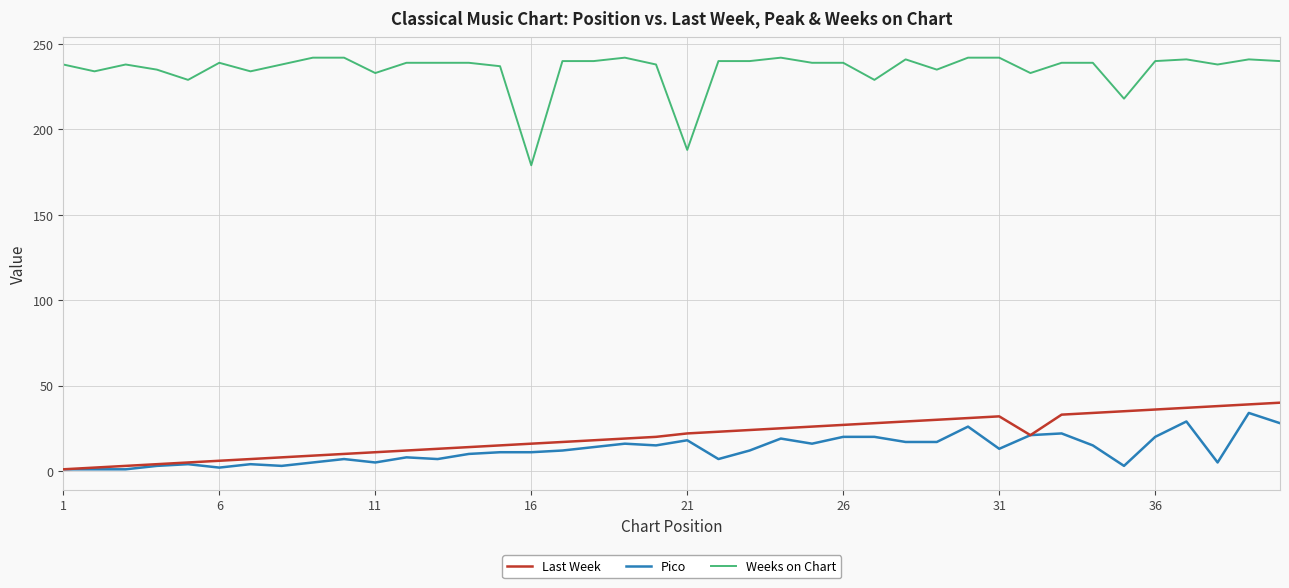

What is the greatest value displayed?

242